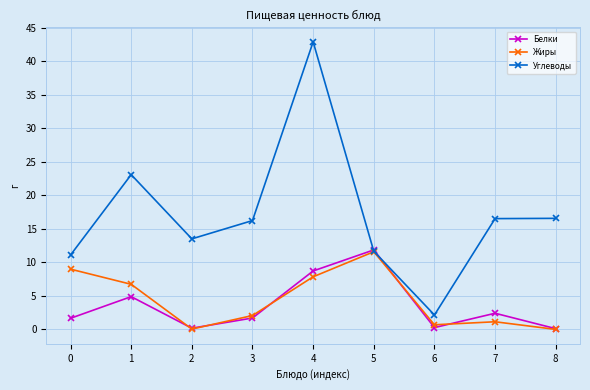

What is the total value across all series at 5?

35.1